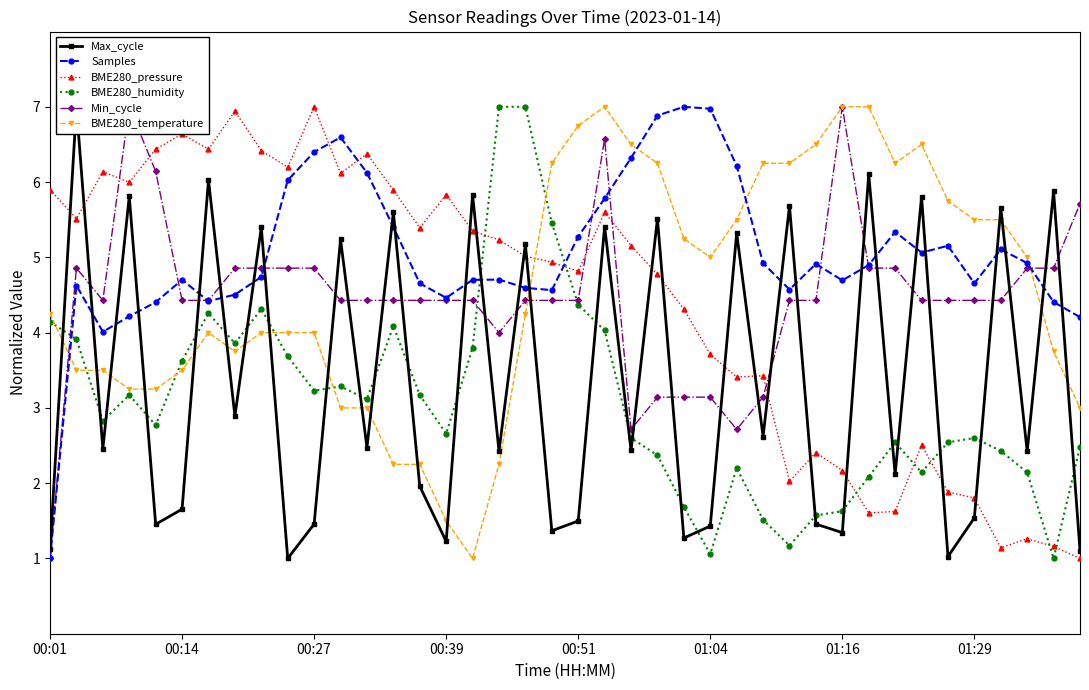

True or false: Samples has more than 2 interior local peaks.

True